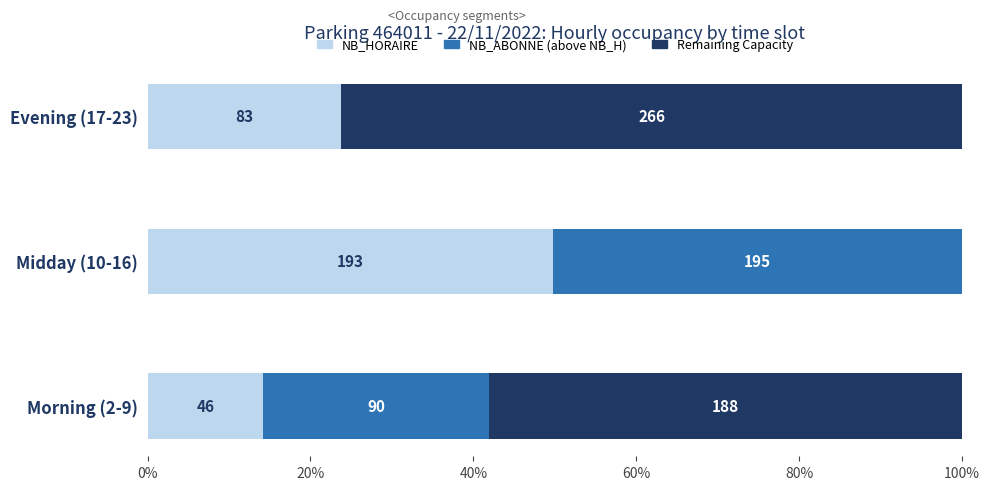

What are all the series names shown in the legend?

NB_HORAIRE, NB_ABONNE (above NB_H), Remaining Capacity